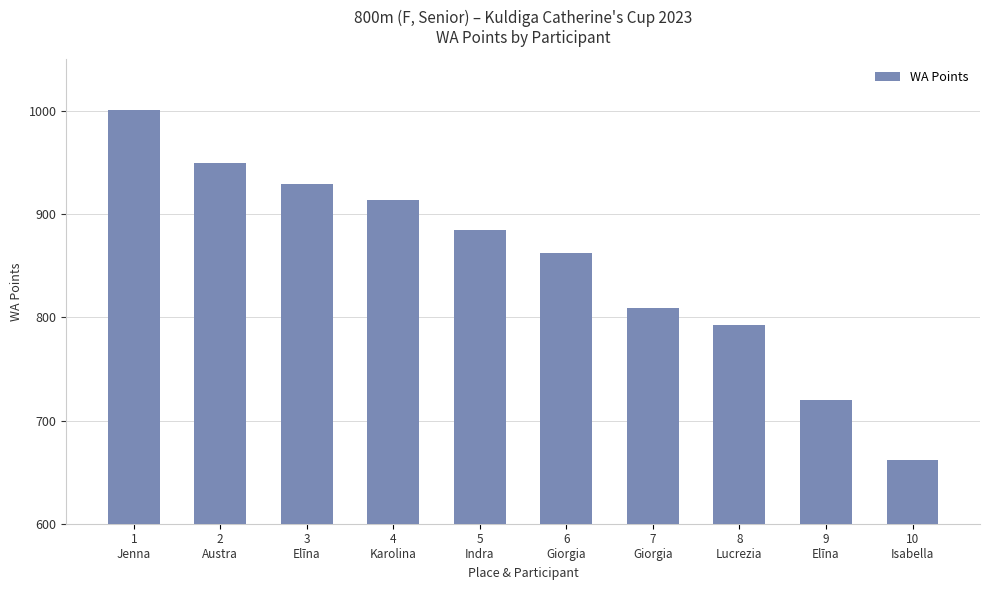

At which label does the data first exceed 885?

1
Jenna